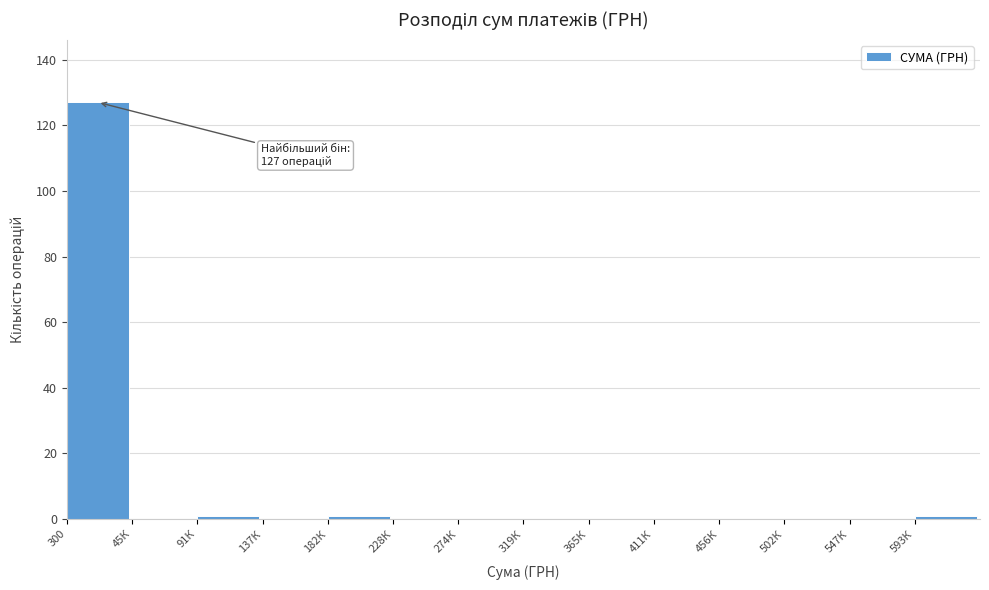

Reading left to right, transcribe all the data shown in this chart.

300=127	45К=0	91К=1	137К=0	182К=1	228К=0	274К=0	319К=0	365К=0	411К=0	456К=0	502К=0	547К=0	593К=1